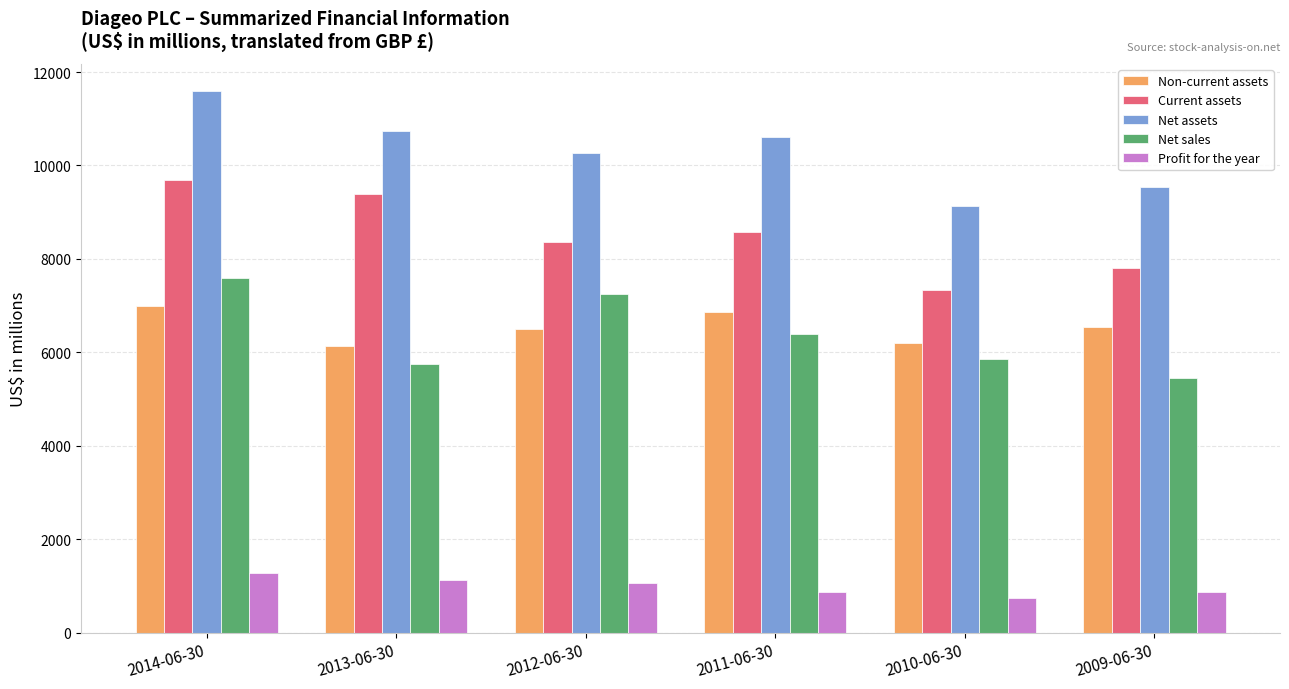

The value of Profit for the year at 2010-06-30 is 730. True or false?

True